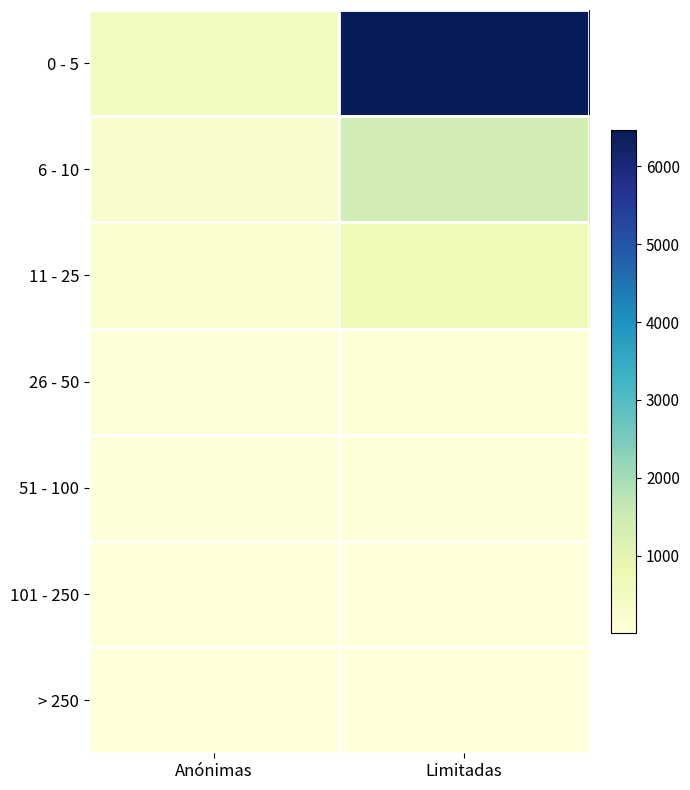

At which category is the sum across all series the highest?

Limitadas